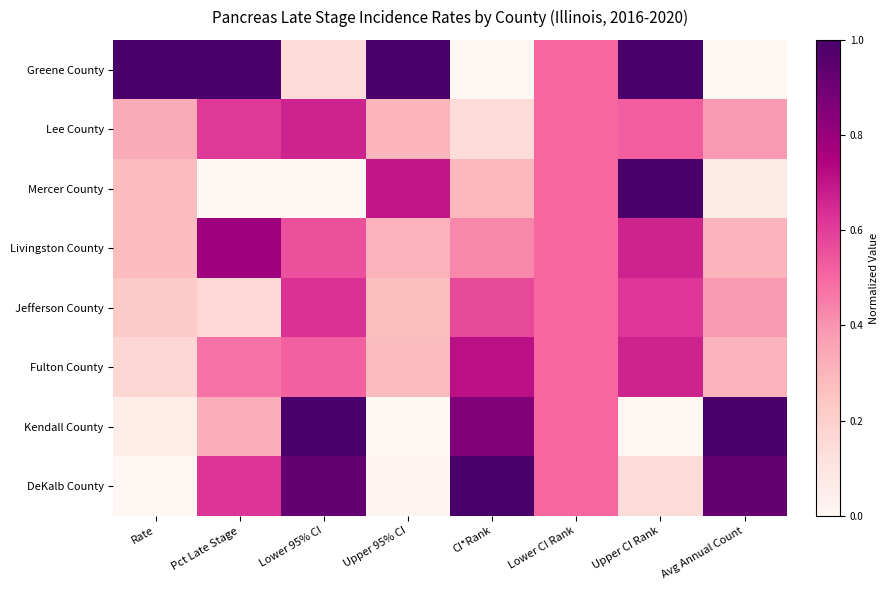

Rank the series by their maximum value, from lowest to highest.

Jefferson County, Lee County, Fulton County, Livingston County, Greene County, Mercer County, Kendall County, DeKalb County